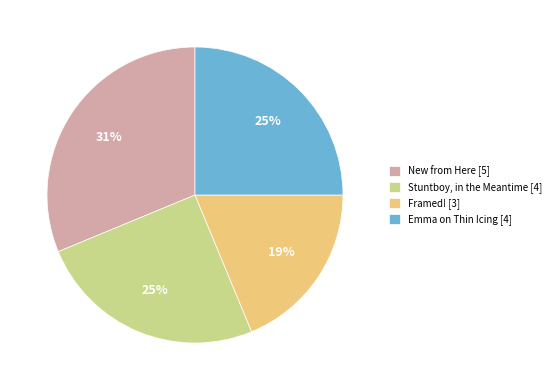

To the nearest percent, what portion does New from Here represent?

31%